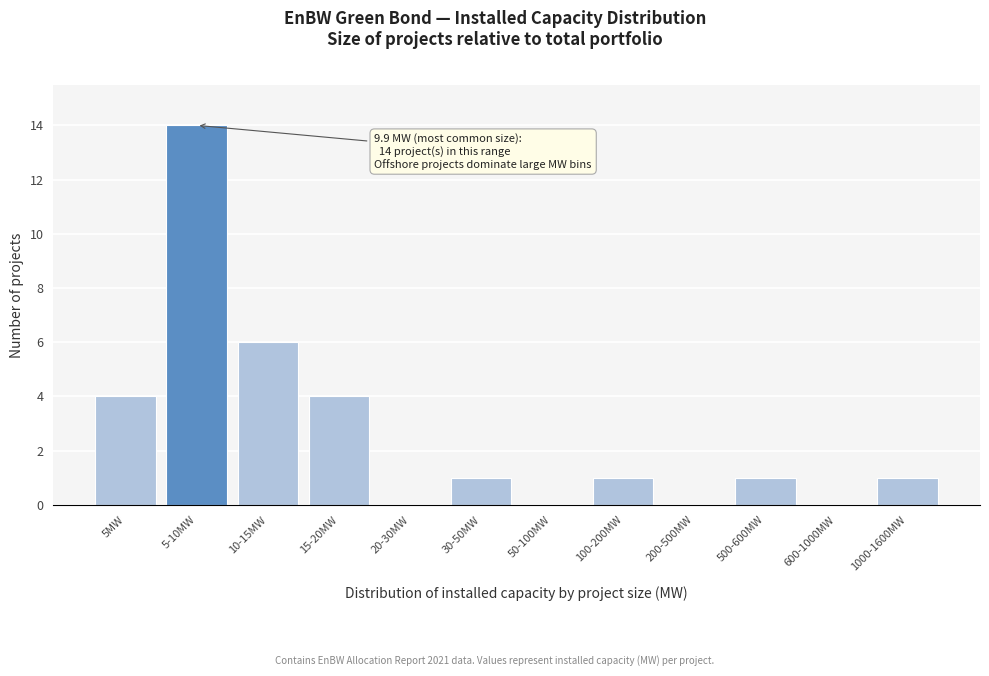

Reading left to right, list all the values displayed in this chart.

5MW=4	5-10MW=14	10-15MW=6	15-20MW=4	20-30MW=0	30-50MW=1	50-100MW=0	100-200MW=1	200-500MW=0	500-600MW=1	600-1000MW=0	1000-1600MW=1